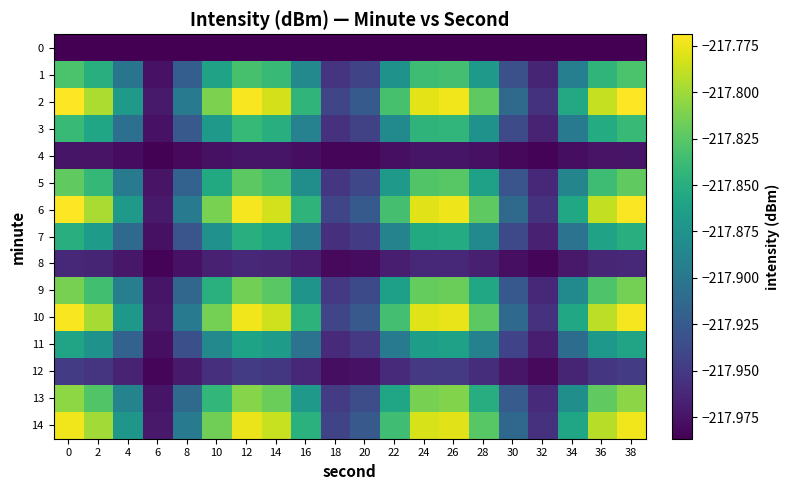

Reading right to left, what are all the values shown in this chart?

0: 38=-218.0	36=-218.0	34=-218.0	32=-218.0	30=-218.0	28=-218.0	26=-218.0	24=-218.0	22=-218.0	20=-218.0	18=-218.0	16=-218.0	14=-218.0	12=-218.0	10=-218.0	8=-218.0	6=-218.0	4=-218.0	2=-218.0	0=-218.0
1: 38=-217.8	36=-217.8	34=-217.9	32=-218.0	30=-217.9	28=-217.9	26=-217.8	24=-217.8	22=-217.9	20=-217.9	18=-218.0	16=-217.9	14=-217.8	12=-217.8	10=-217.9	8=-217.9	6=-218.0	4=-217.9	2=-217.8	0=-217.8
2: 38=-217.8	36=-217.8	34=-217.9	32=-218.0	30=-217.9	28=-217.8	26=-217.8	24=-217.8	22=-217.8	20=-217.9	18=-217.9	16=-217.8	14=-217.8	12=-217.8	10=-217.8	8=-217.9	6=-218.0	4=-217.9	2=-217.8	0=-217.8
3: 38=-217.8	36=-217.9	34=-217.9	32=-218.0	30=-217.9	28=-217.9	26=-217.8	24=-217.8	22=-217.9	20=-217.9	18=-218.0	16=-217.9	14=-217.8	12=-217.8	10=-217.9	8=-217.9	6=-218.0	4=-217.9	2=-217.9	0=-217.8
4: 38=-218.0	36=-218.0	34=-218.0	32=-218.0	30=-218.0	28=-218.0	26=-218.0	24=-218.0	22=-218.0	20=-218.0	18=-218.0	16=-218.0	14=-218.0	12=-218.0	10=-218.0	8=-218.0	6=-218.0	4=-218.0	2=-218.0	0=-218.0
5: 38=-217.8	36=-217.8	34=-217.9	32=-218.0	30=-217.9	28=-217.9	26=-217.8	24=-217.8	22=-217.9	20=-217.9	18=-218.0	16=-217.9	14=-217.8	12=-217.8	10=-217.9	8=-217.9	6=-218.0	4=-217.9	2=-217.8	0=-217.8
6: 38=-217.8	36=-217.8	34=-217.9	32=-218.0	30=-217.9	28=-217.8	26=-217.8	24=-217.8	22=-217.8	20=-217.9	18=-217.9	16=-217.8	14=-217.8	12=-217.8	10=-217.8	8=-217.9	6=-218.0	4=-217.9	2=-217.8	0=-217.8
7: 38=-217.8	36=-217.9	34=-217.9	32=-218.0	30=-217.9	28=-217.9	26=-217.9	24=-217.9	22=-217.9	20=-217.9	18=-218.0	16=-217.9	14=-217.9	12=-217.9	10=-217.9	8=-217.9	6=-218.0	4=-217.9	2=-217.9	0=-217.8
8: 38=-218.0	36=-218.0	34=-218.0	32=-218.0	30=-218.0	28=-218.0	26=-218.0	24=-218.0	22=-218.0	20=-218.0	18=-218.0	16=-218.0	14=-218.0	12=-218.0	10=-218.0	8=-218.0	6=-218.0	4=-218.0	2=-218.0	0=-218.0
9: 38=-217.8	36=-217.8	34=-217.9	32=-218.0	30=-217.9	28=-217.9	26=-217.8	24=-217.8	22=-217.9	20=-217.9	18=-218.0	16=-217.9	14=-217.8	12=-217.8	10=-217.8	8=-217.9	6=-218.0	4=-217.9	2=-217.8	0=-217.8
10: 38=-217.8	36=-217.8	34=-217.9	32=-218.0	30=-217.9	28=-217.8	26=-217.8	24=-217.8	22=-217.8	20=-217.9	18=-217.9	16=-217.8	14=-217.8	12=-217.8	10=-217.8	8=-217.9	6=-218.0	4=-217.9	2=-217.8	0=-217.8
11: 38=-217.9	36=-217.9	34=-217.9	32=-218.0	30=-217.9	28=-217.9	26=-217.9	24=-217.9	22=-217.9	20=-218.0	18=-218.0	16=-217.9	14=-217.9	12=-217.9	10=-217.9	8=-217.9	6=-218.0	4=-217.9	2=-217.9	0=-217.9
12: 38=-217.9	36=-218.0	34=-218.0	32=-218.0	30=-218.0	28=-218.0	26=-217.9	24=-218.0	22=-218.0	20=-218.0	18=-218.0	16=-218.0	14=-218.0	12=-217.9	10=-218.0	8=-218.0	6=-218.0	4=-218.0	2=-218.0	0=-217.9
13: 38=-217.8	36=-217.8	34=-217.9	32=-218.0	30=-217.9	28=-217.9	26=-217.8	24=-217.8	22=-217.9	20=-217.9	18=-217.9	16=-217.9	14=-217.8	12=-217.8	10=-217.8	8=-217.9	6=-218.0	4=-217.9	2=-217.8	0=-217.8
14: 38=-217.8	36=-217.8	34=-217.9	32=-218.0	30=-217.9	28=-217.8	26=-217.8	24=-217.8	22=-217.8	20=-217.9	18=-217.9	16=-217.8	14=-217.8	12=-217.8	10=-217.8	8=-217.9	6=-218.0	4=-217.9	2=-217.8	0=-217.8